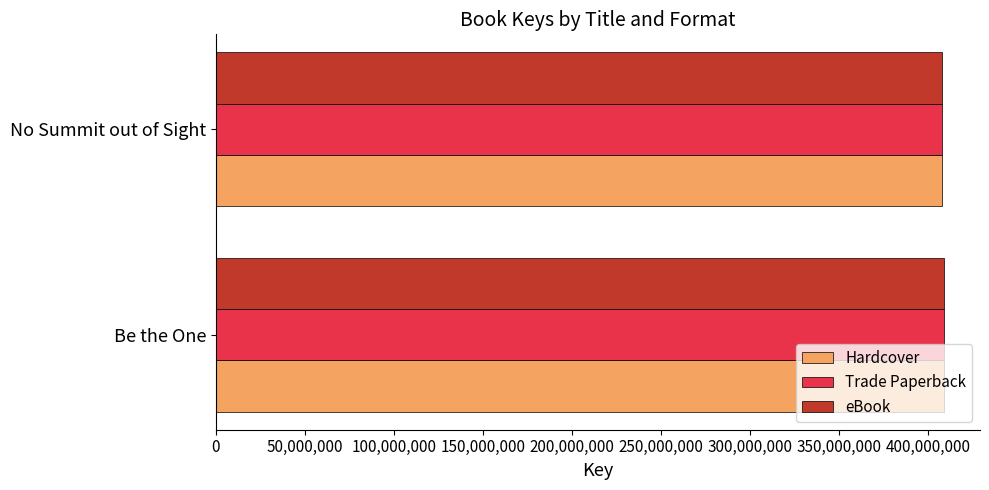

What is the sum of all eBook values?

816121065